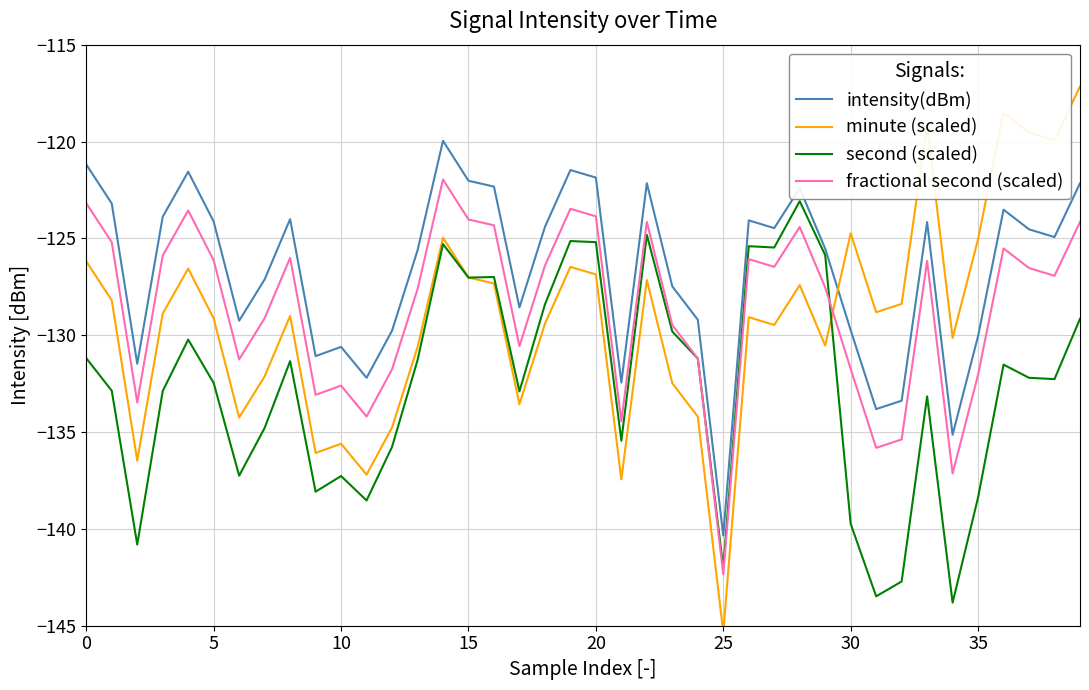

Which category has the lowest value across all series?

25